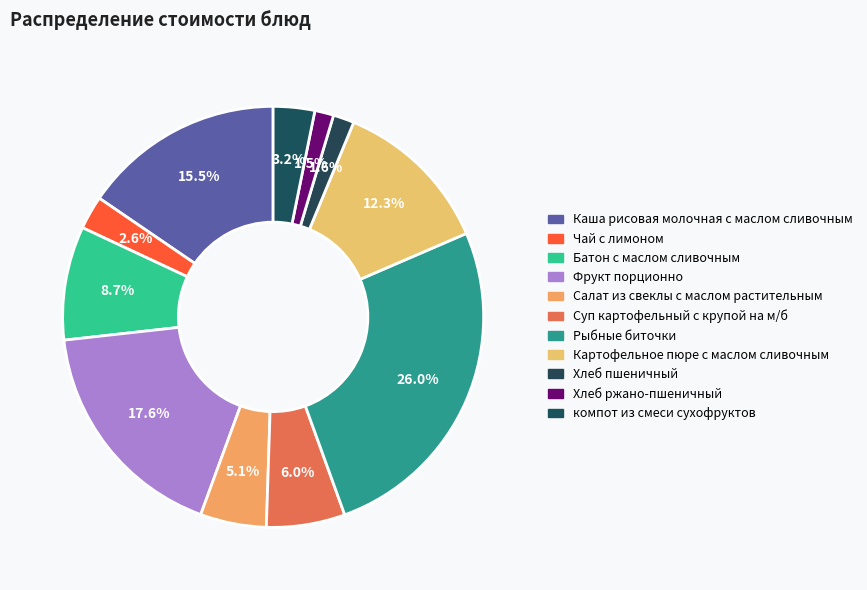

How many slices are in this pie chart?

11